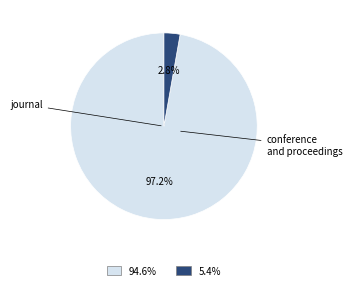

Rank the categories by value from lowest to highest.

5.4%, 94.6%